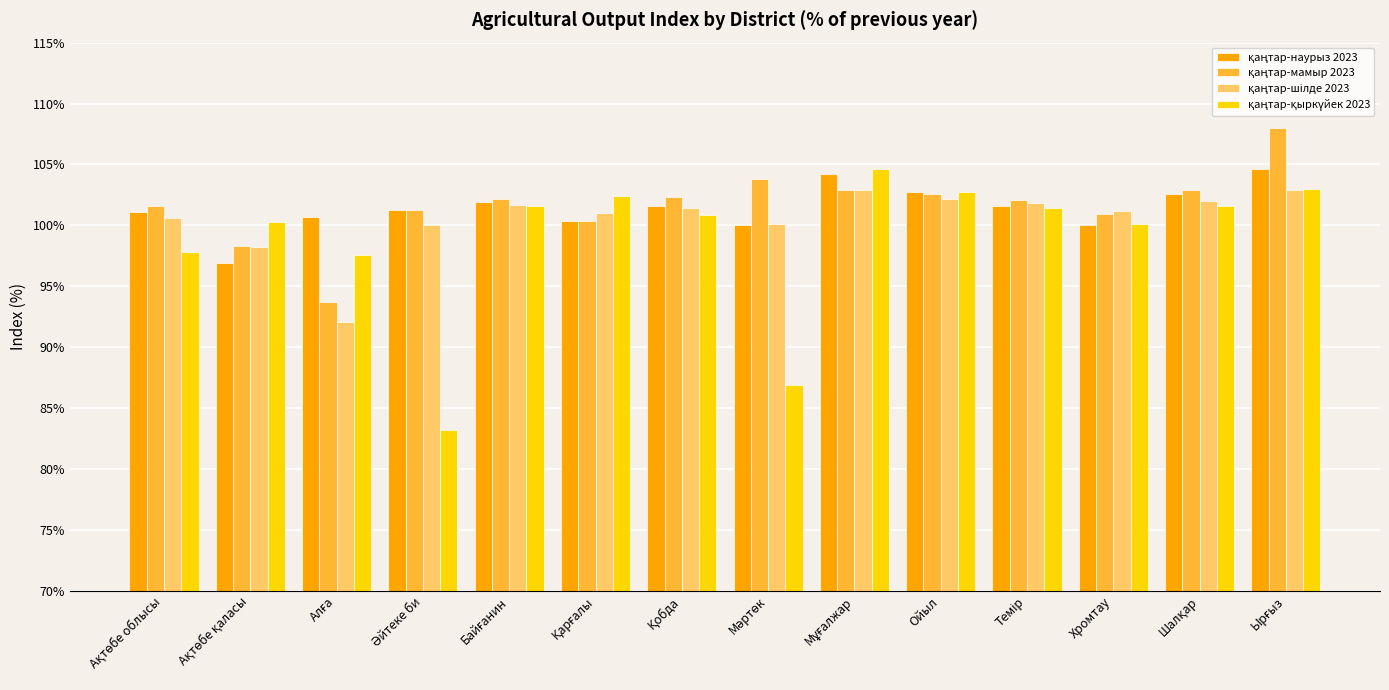

How many bars are there in each group?

4